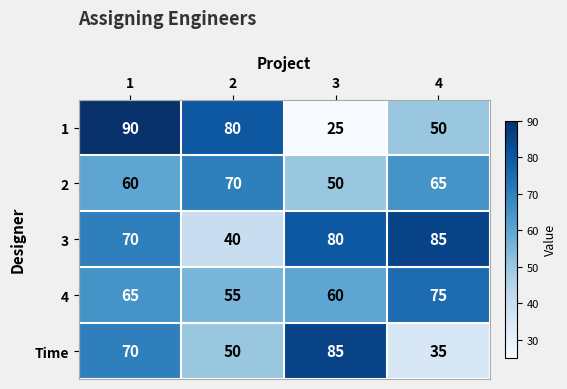

Read the 1 value at 1, to the nearest 5.

90